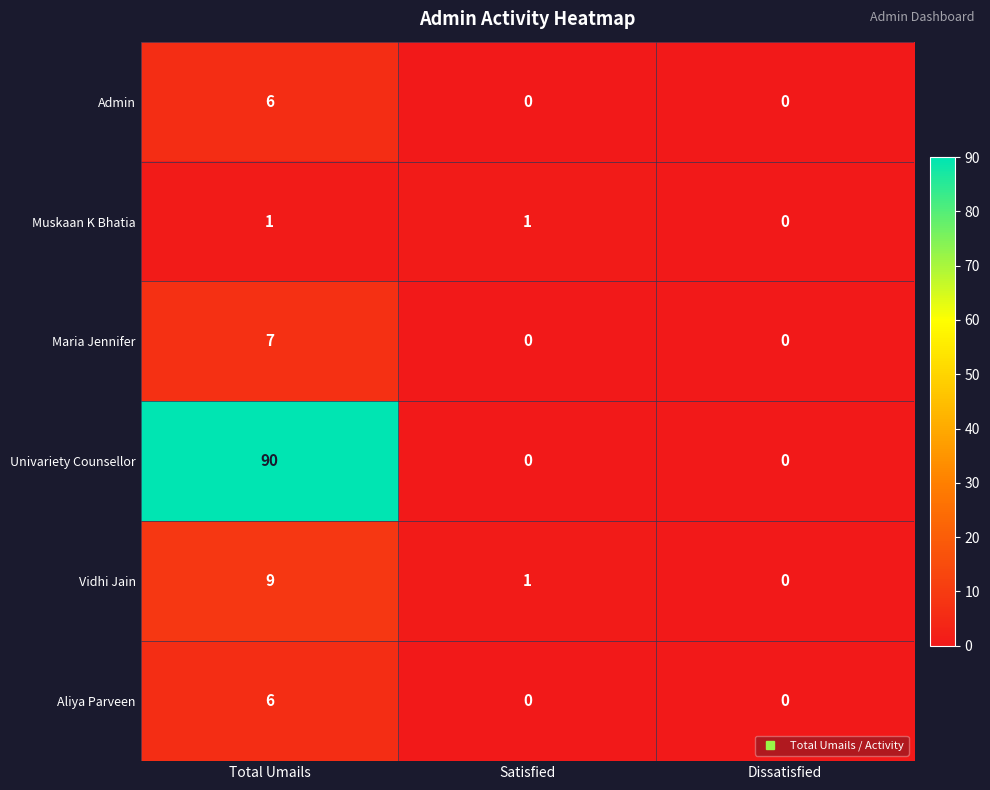

True or false: Maria Jennifer has a value of 7 at Total Umails.

True